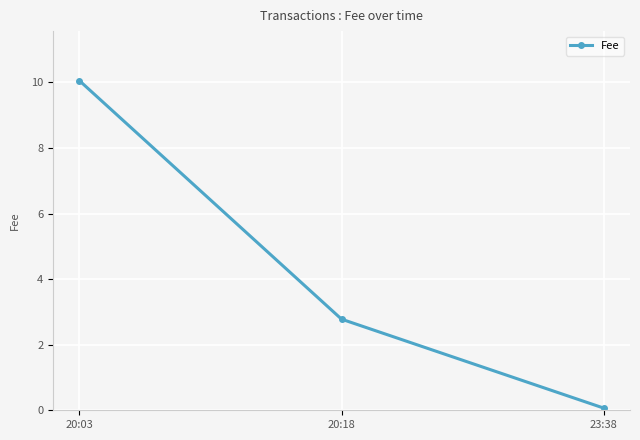

Where does the data first go above 2?

20:03